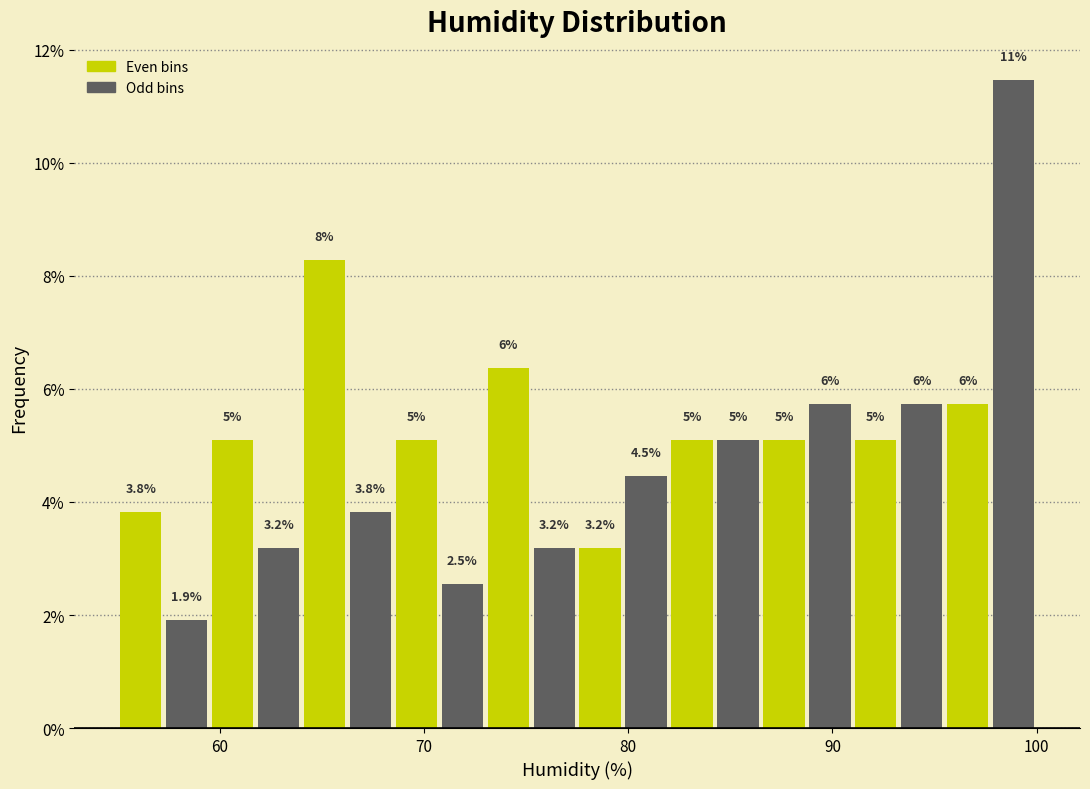

Around what value on the x-axis is the tallest bar? Give the approximate position of its centre, as read against the axis.

99